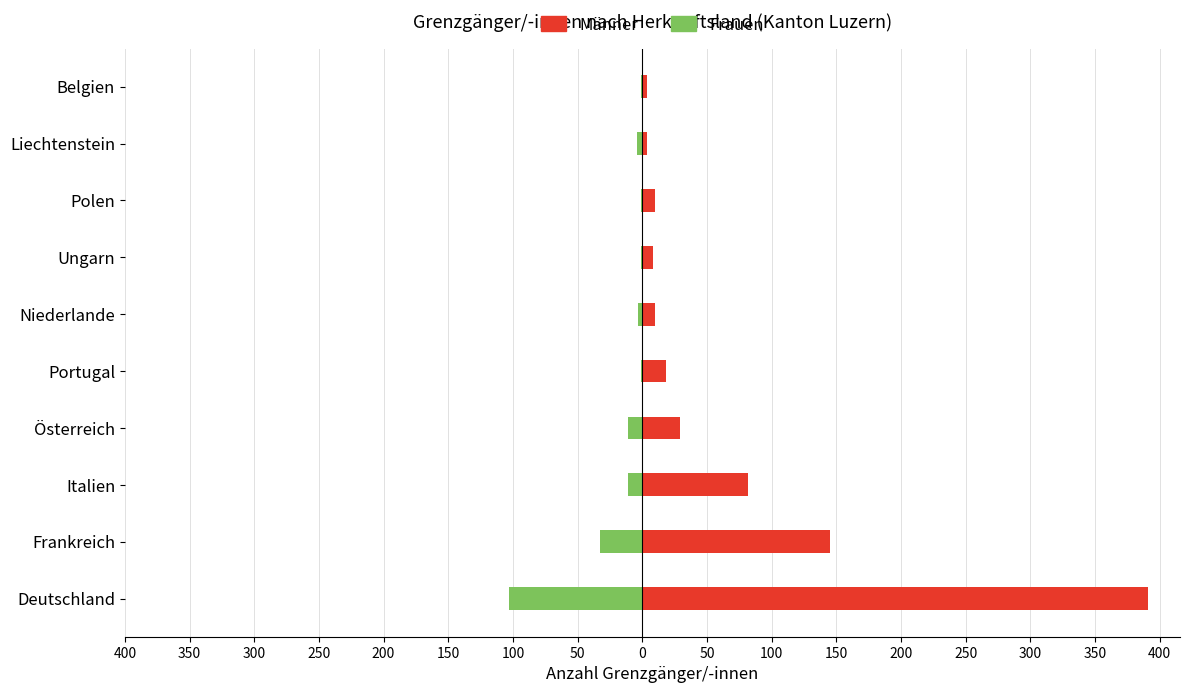

Between Frankreich and Italien, which series saw the biggest shift?

Männer